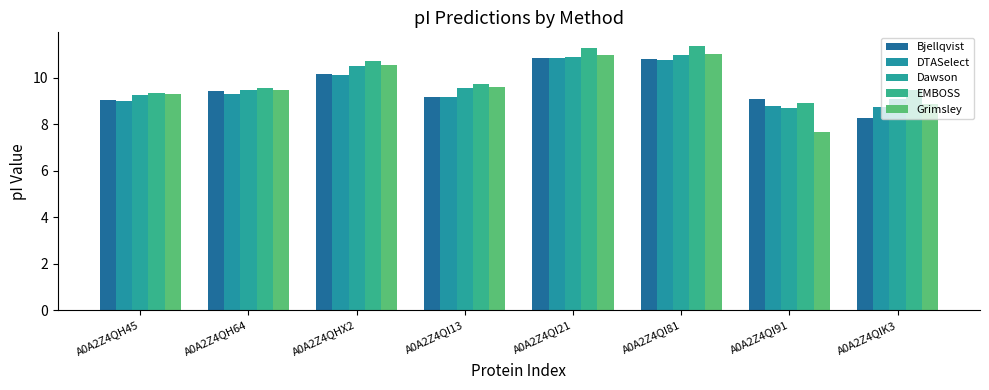

What is the label of the 8th bar from the left?

A0A2Z4QIK3